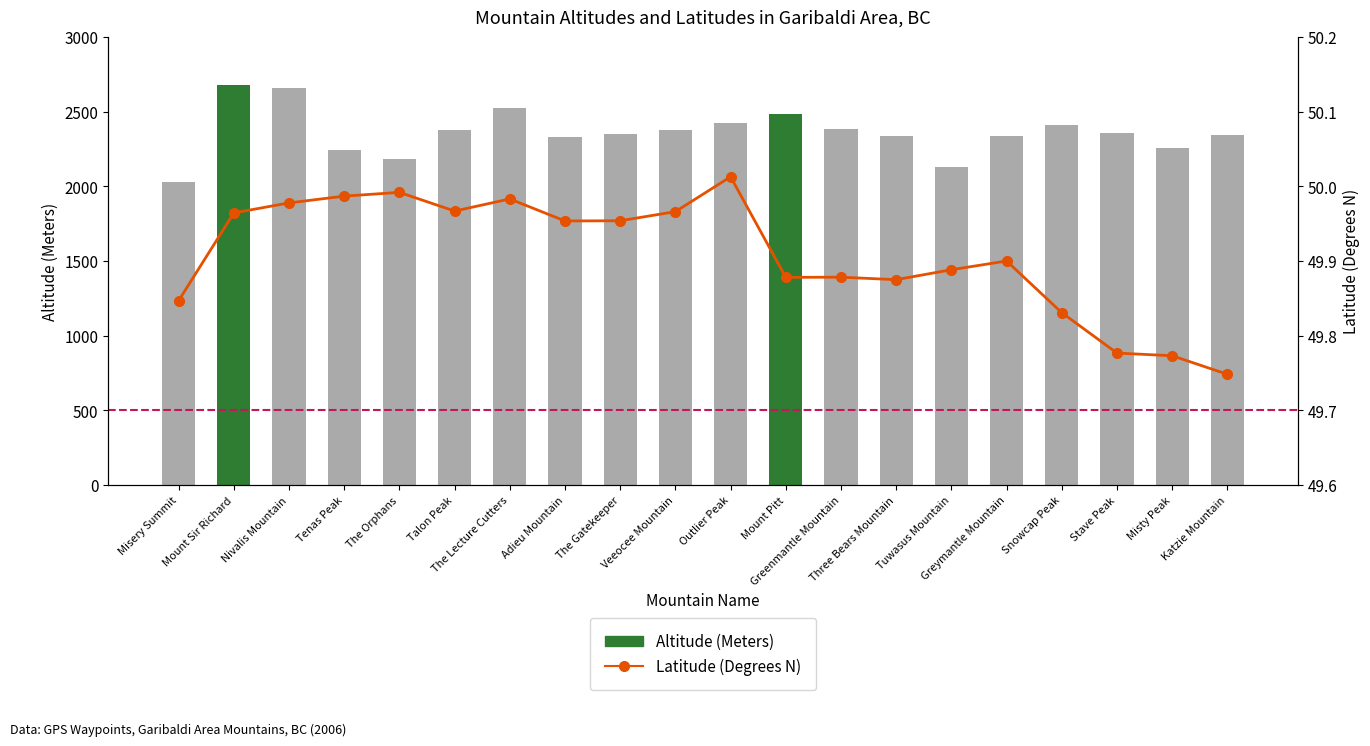

Are the bars horizontal?

No